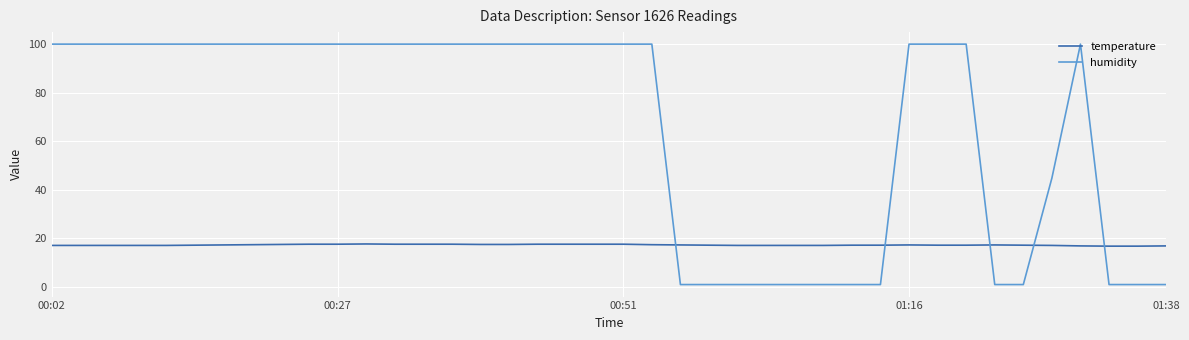

Which series has the largest range (max minus min)?

humidity